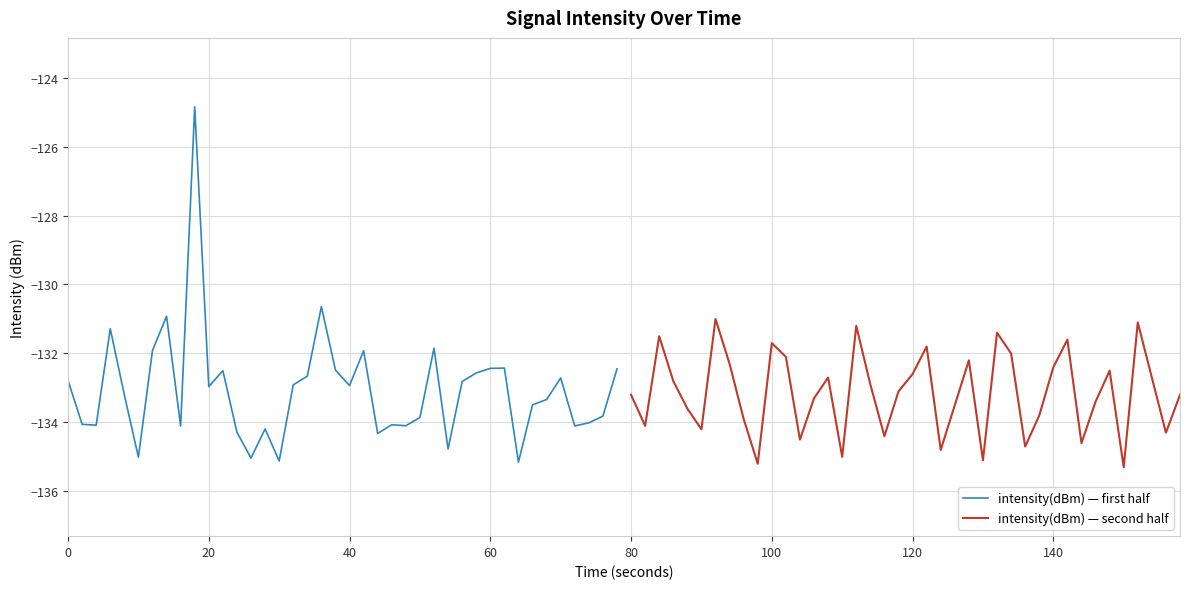

The intensity(dBm) — first half series shows -132.4 at 60. True or false?

True